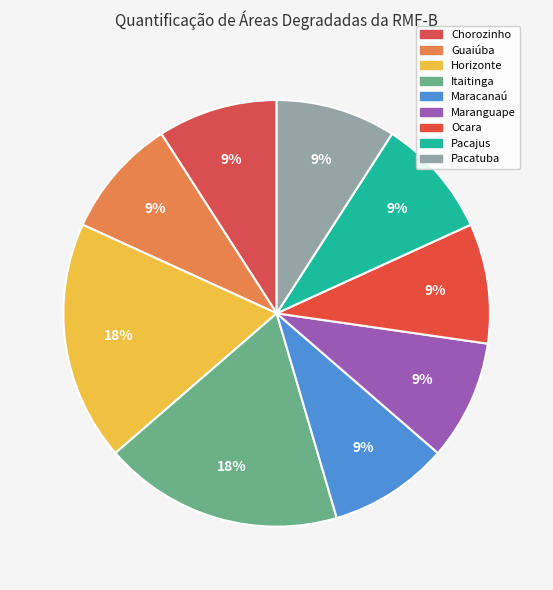

How much of the chart is everything except Maranguape?

90.9%